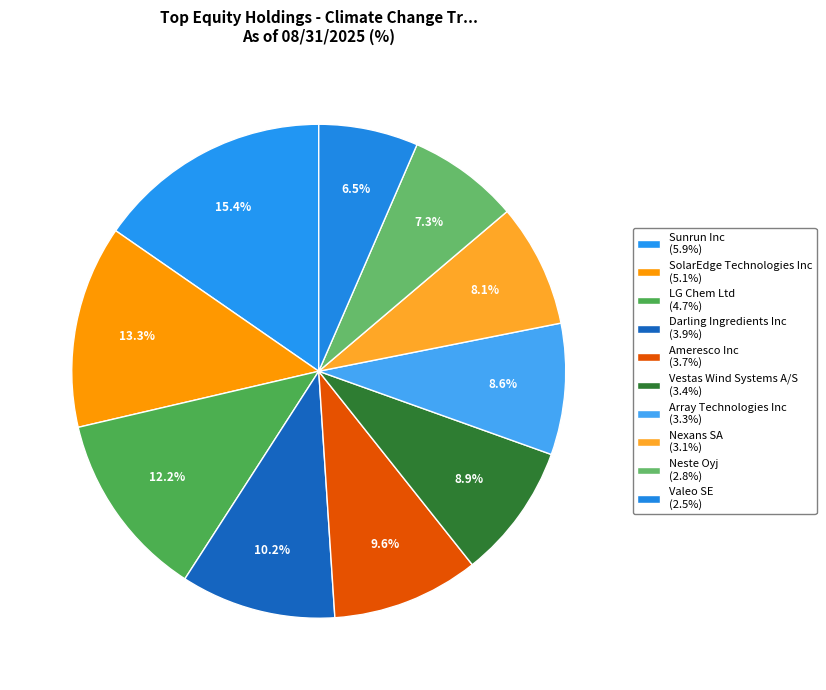

To the nearest percent, what portion does Ameresco Inc represent?

10%